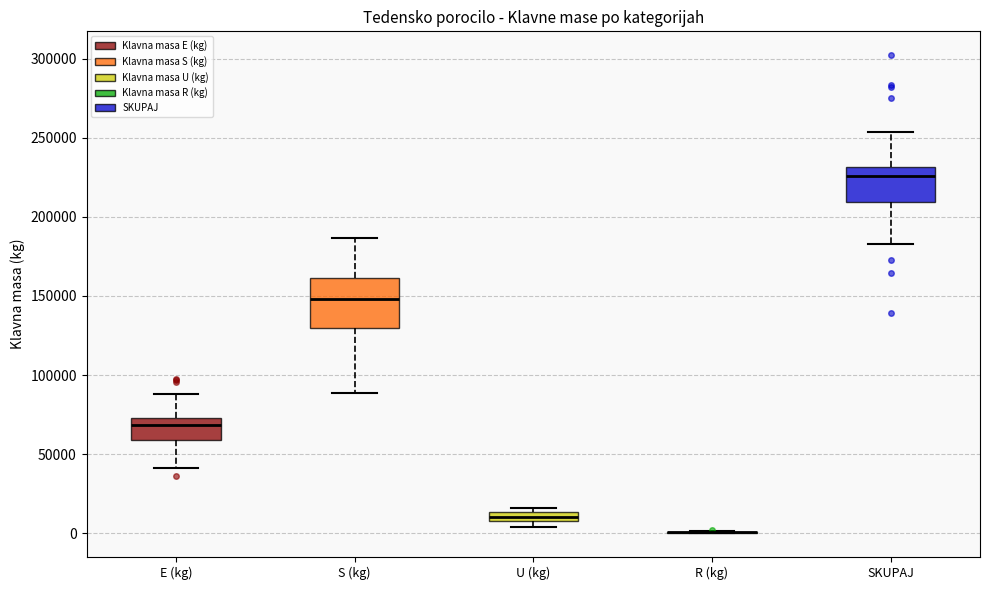

Which box is the tallest, from its lower edge to its upper edge?

S (kg)